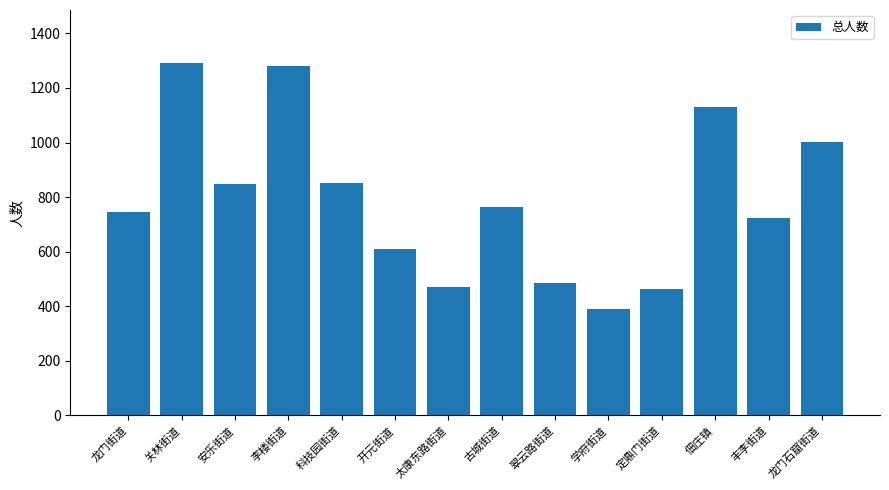

The value at 开元街道 is 611. True or false?

True